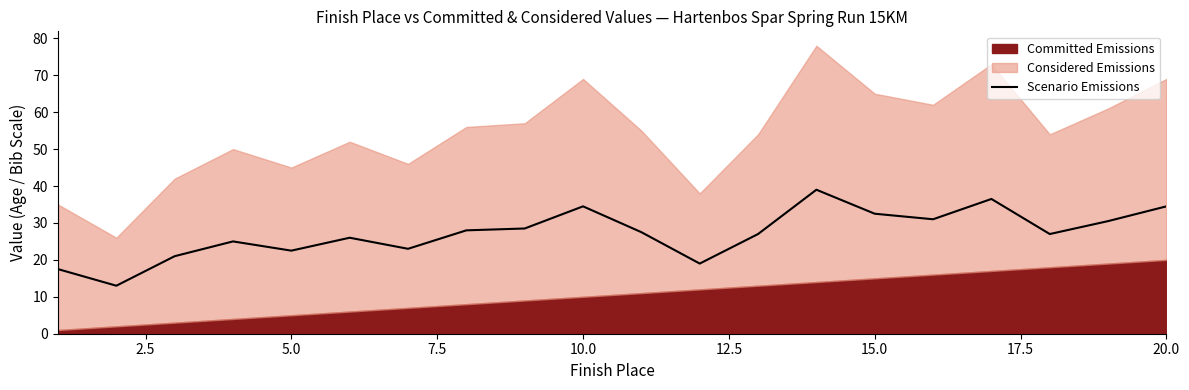

What is the lowest value of the Scenario Emissions series?

13.0